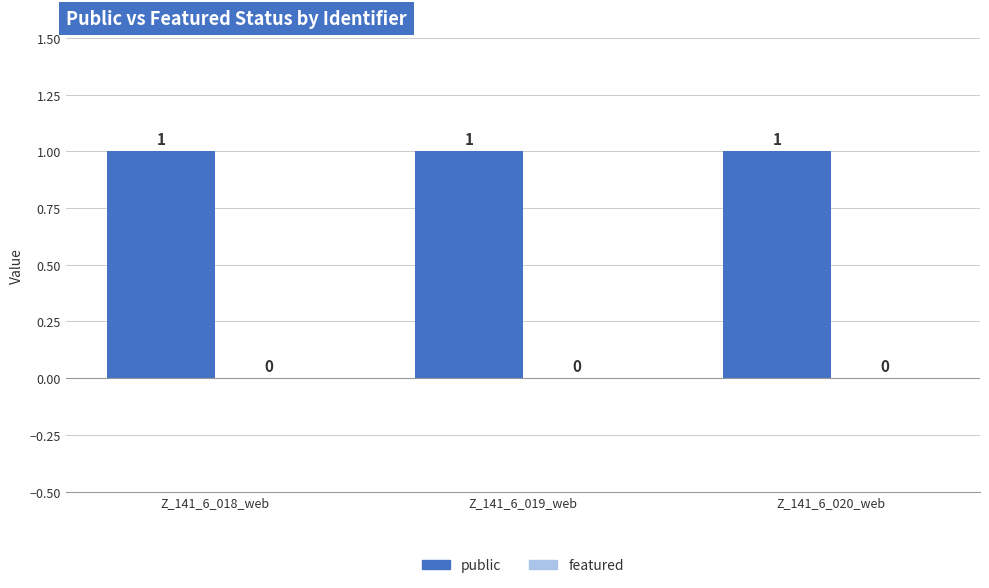

What is the greatest value displayed?

1